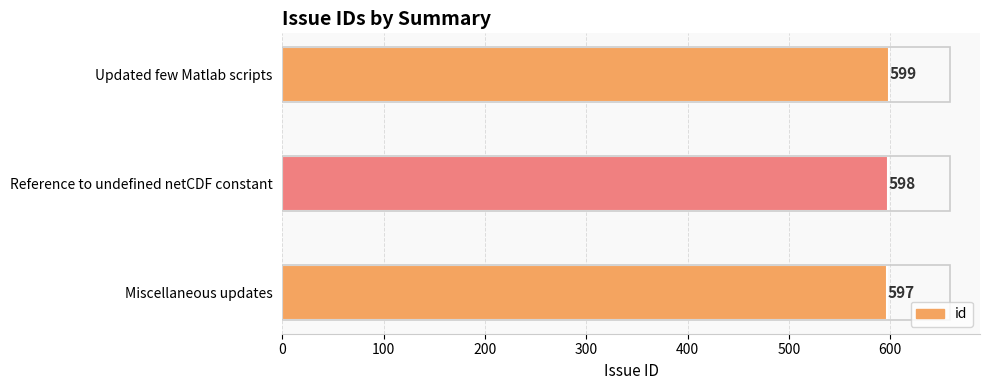

Reading bottom to top, what are all the values shown in this chart?

Miscellaneous updates=597	Reference to undefined netCDF constant=598	Updated few Matlab scripts=599